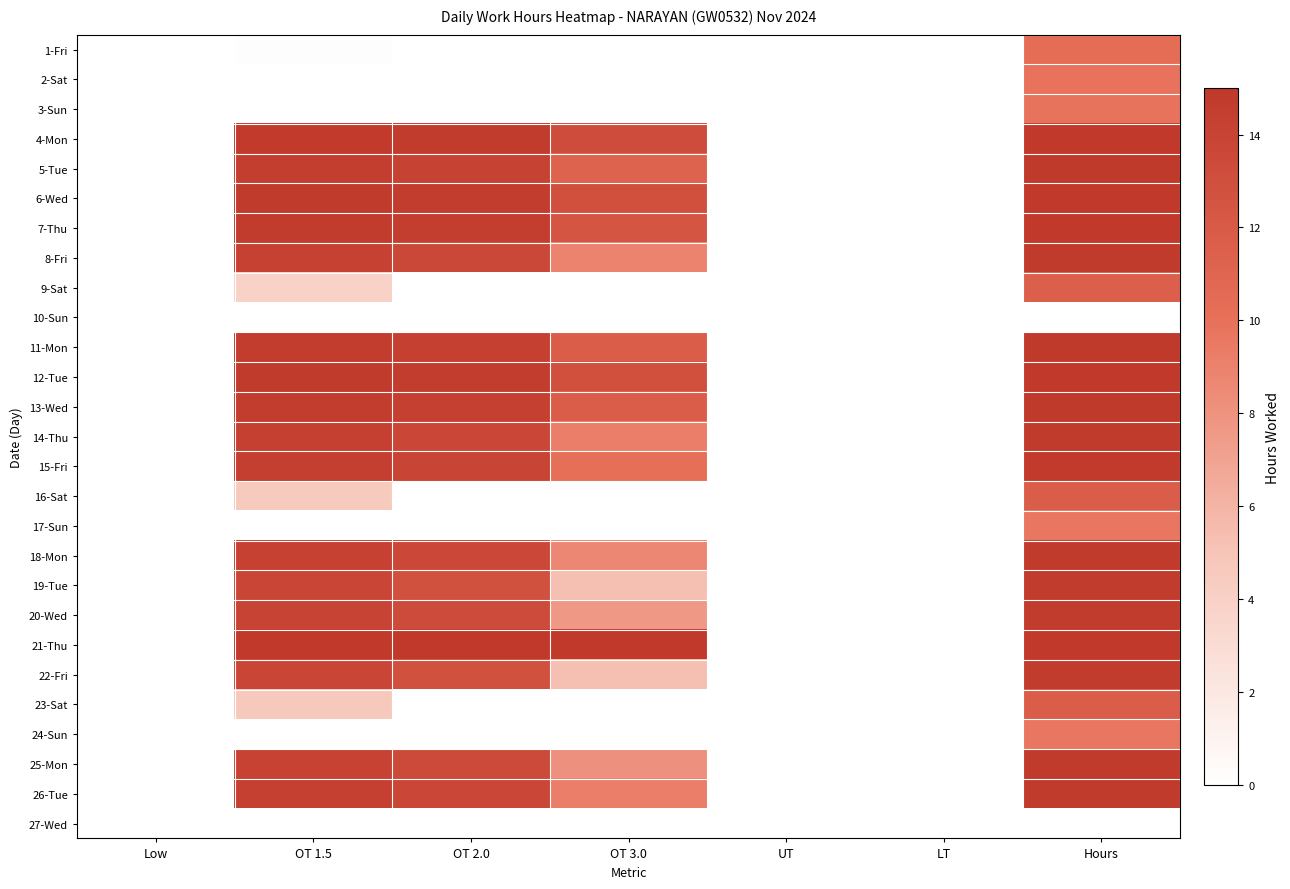

Rank the series by their maximum value, from highest to lowest.

21-Thu, 4-Mon, 6-Wed, 12-Tue, 7-Thu, 11-Mon, 13-Wed, 5-Tue, 15-Fri, 14-Thu, 26-Tue, 8-Fri, 18-Mon, 25-Mon, 20-Wed, 19-Tue, 22-Fri, 23-Sat, 16-Sat, 9-Sat, 1-Fri, 2-Sat, 3-Sun, 24-Sun, 17-Sun, 10-Sun, 27-Wed